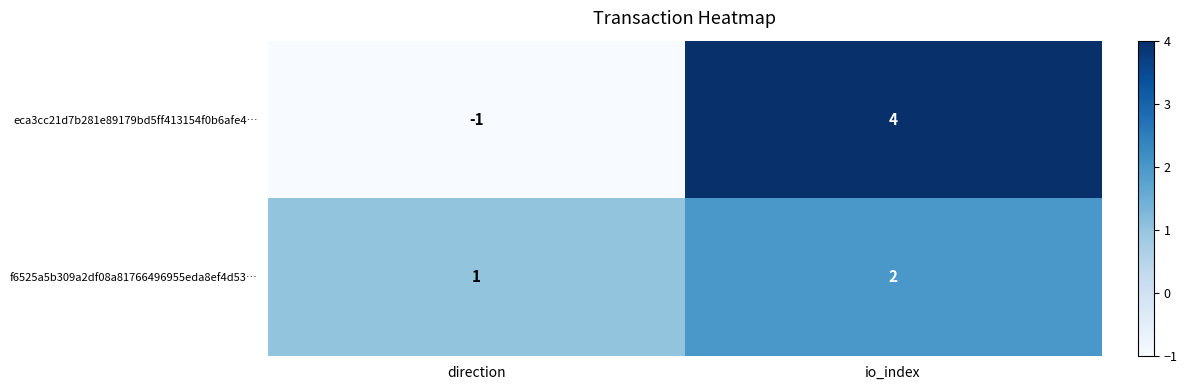

The eca3cc21d7b281e89179bd5ff413154f0b6afe4… series shows 4 at io_index. True or false?

True